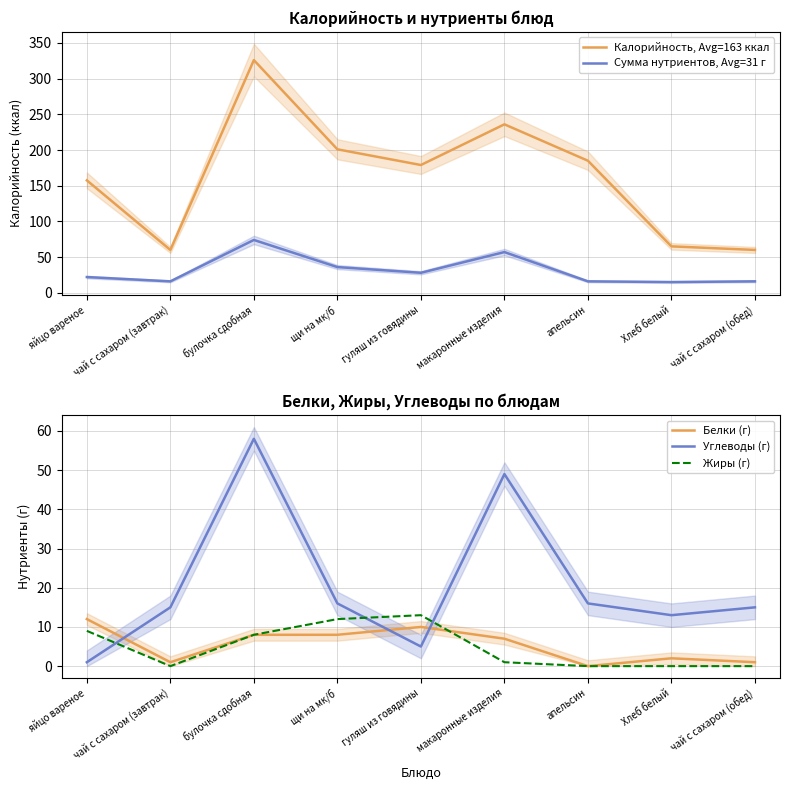

True or false: Белки (г) and Калорийность, Avg=163 ккал cross at least once.

False